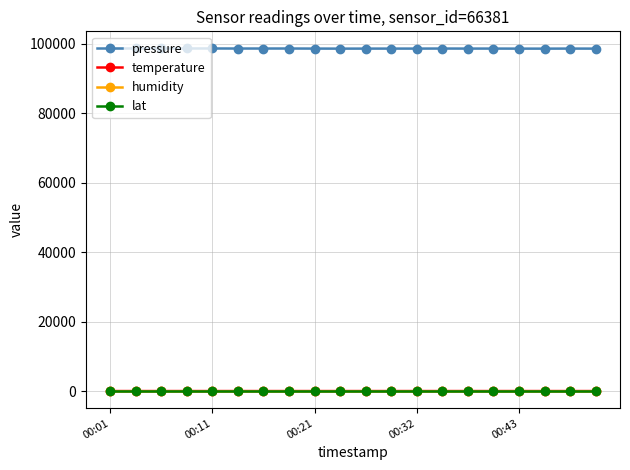

True or false: temperature and lat intersect in this chart.

False